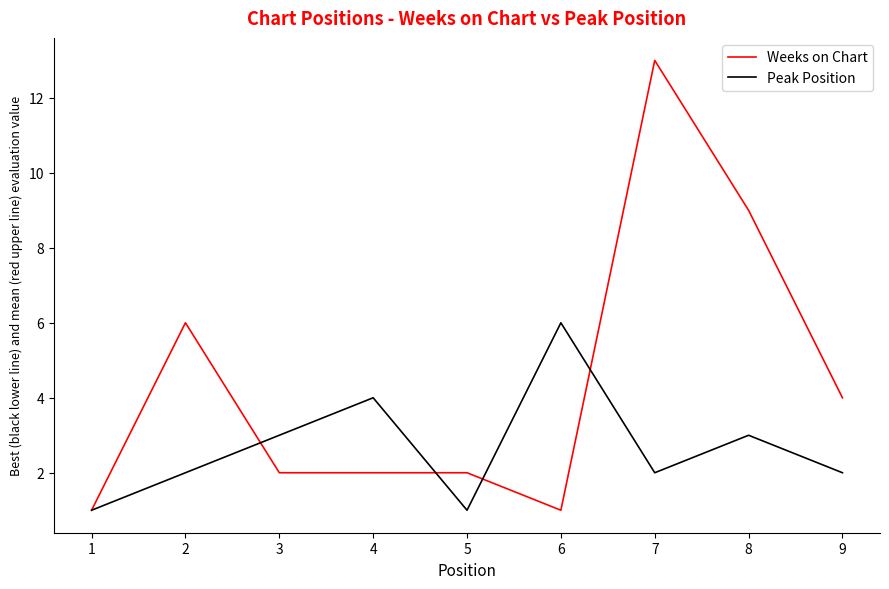

At which label does Peak Position reach its peak?

6